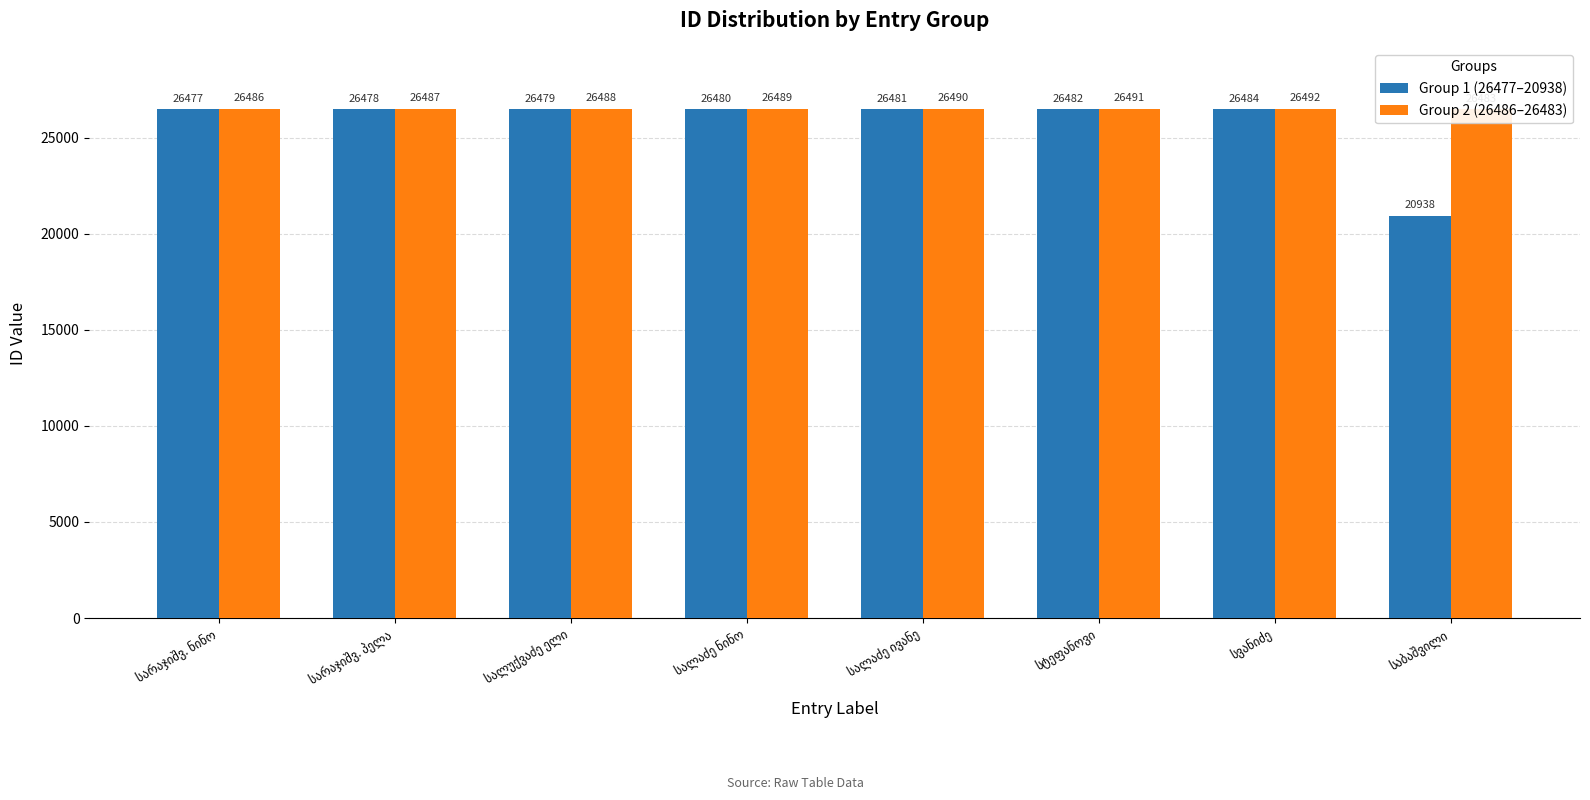

What position from the right is სარაჯიშვ. პელა?

7